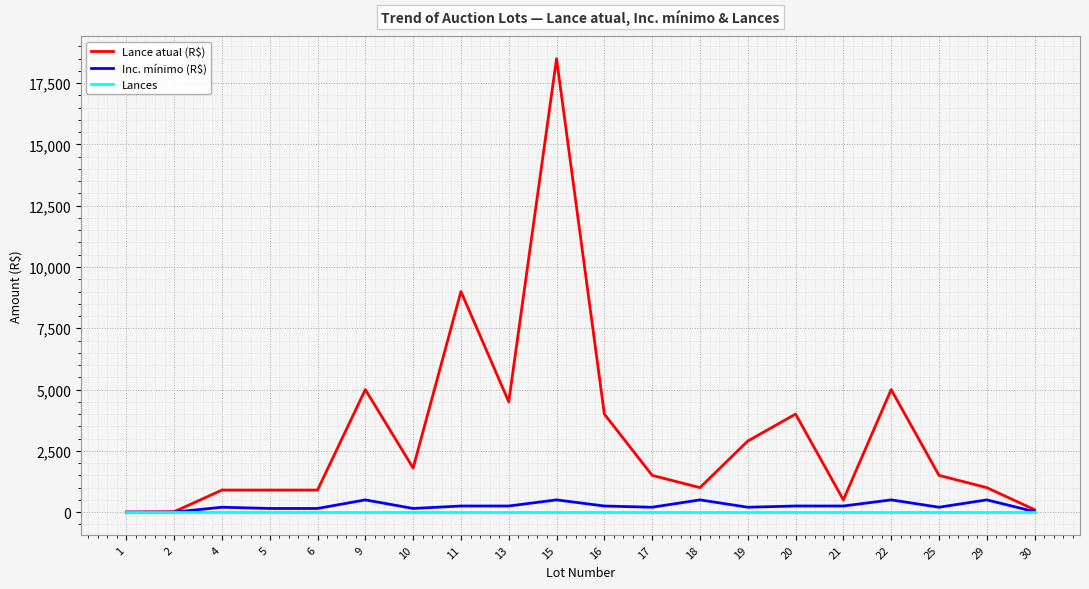

At how many categories does at least one series exceed 12550?

1